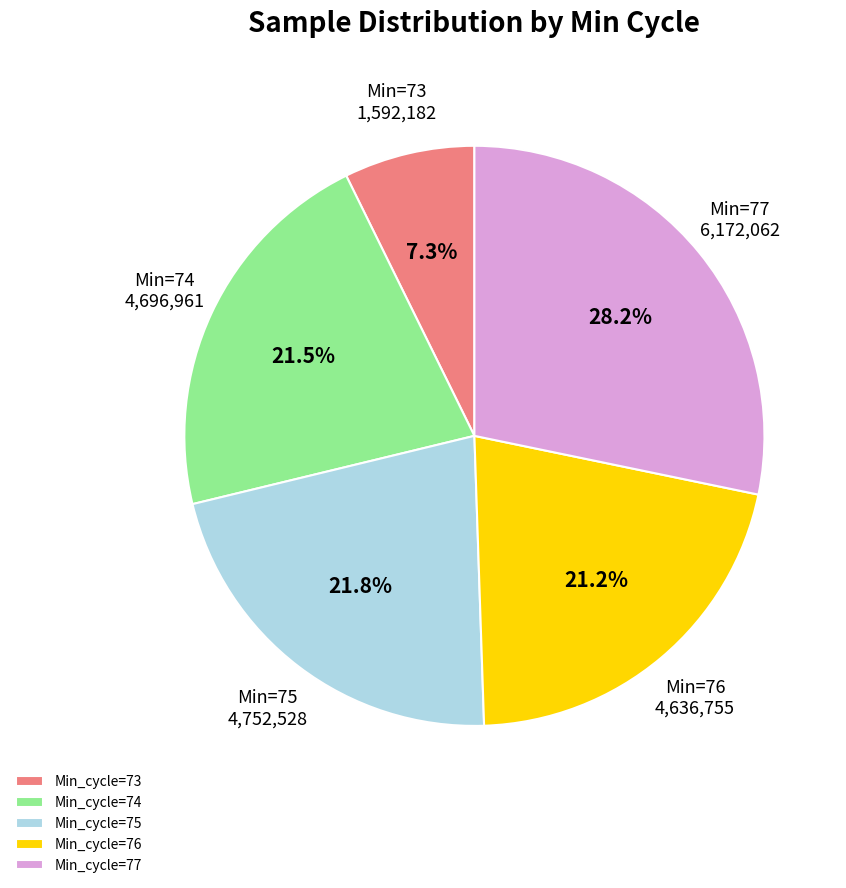

Is there any slice that represents more than half of the pie?

No